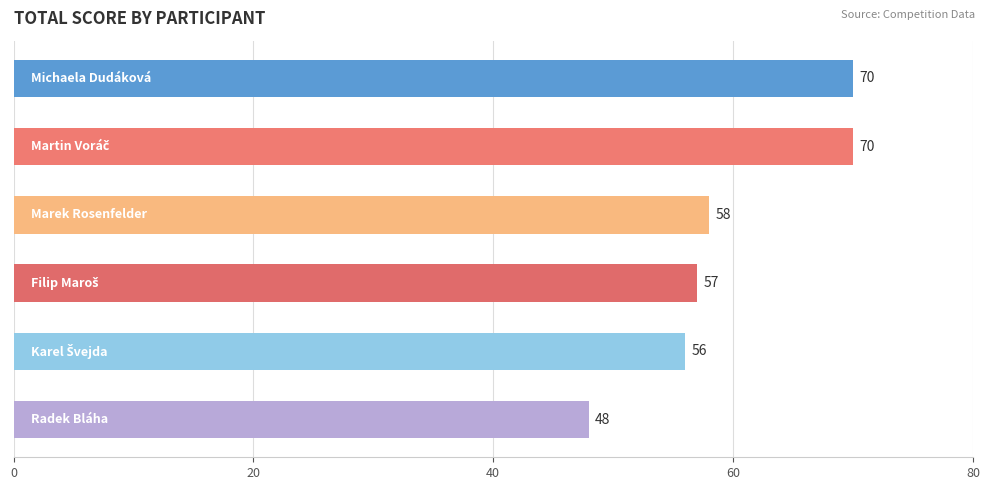

What is the difference between the second highest and minimum values?

22